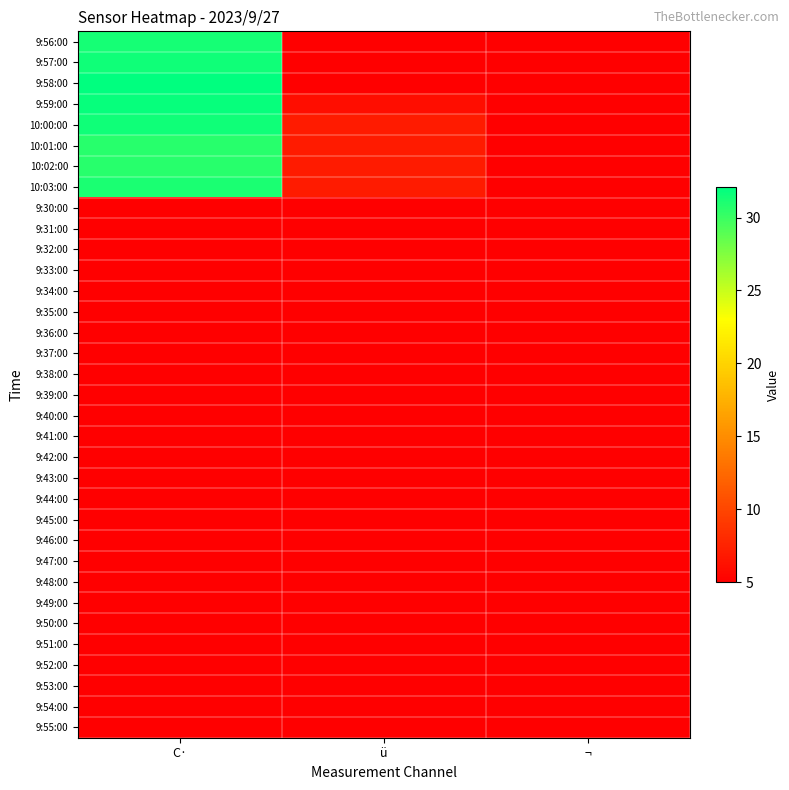

List the labels in order of 9:35:00 value, smallest first.

C·, ü, ¬